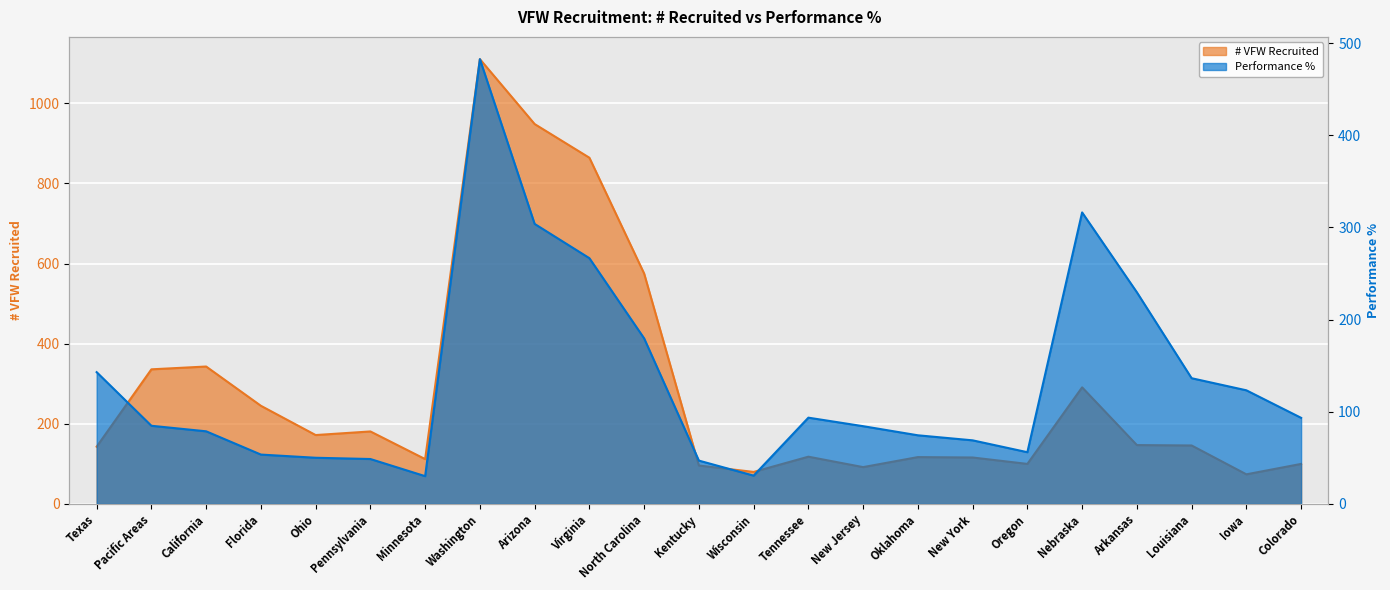

How many intersections are there between Performance % and # VFW Recruited?

5